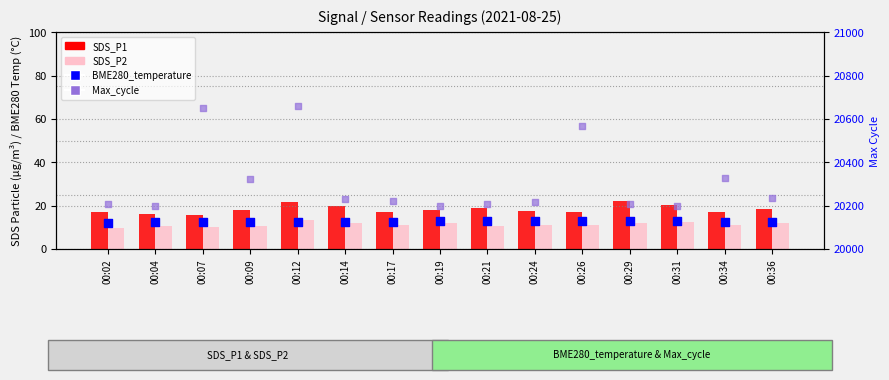

Which series contains the highest Y value?

Max_cycle